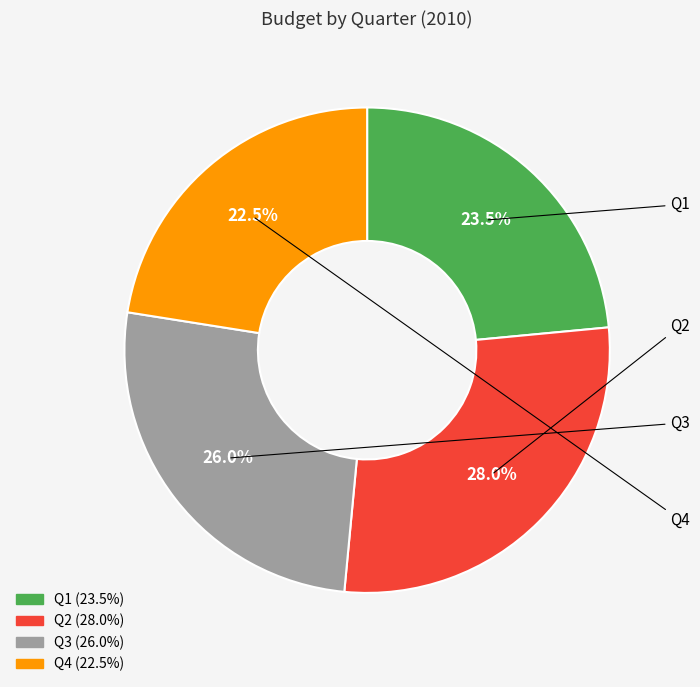

To the nearest percent, what percentage of the pie is Q2?

28%